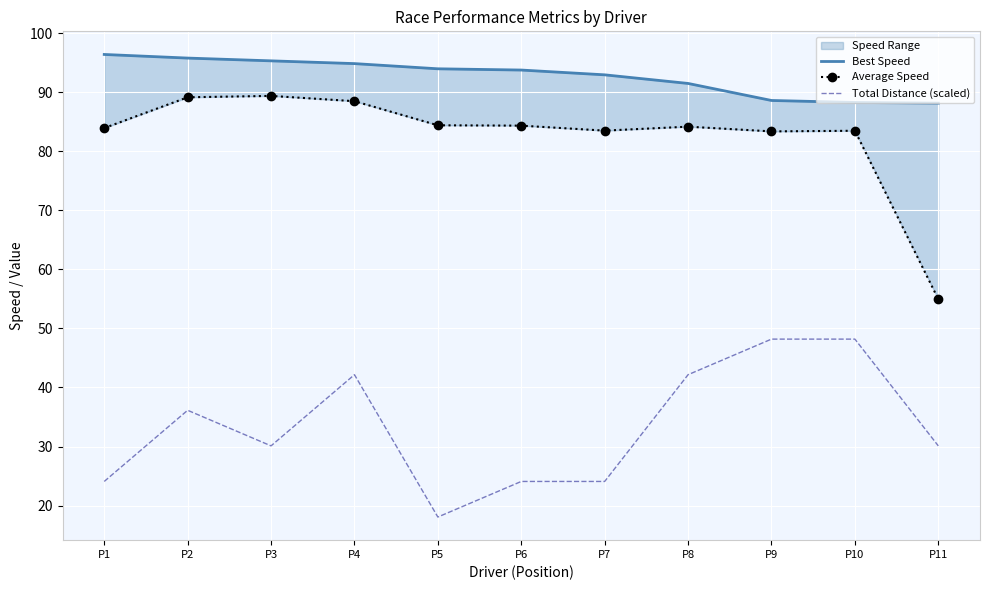

Which category has the lowest value in the Average Speed series?

P11